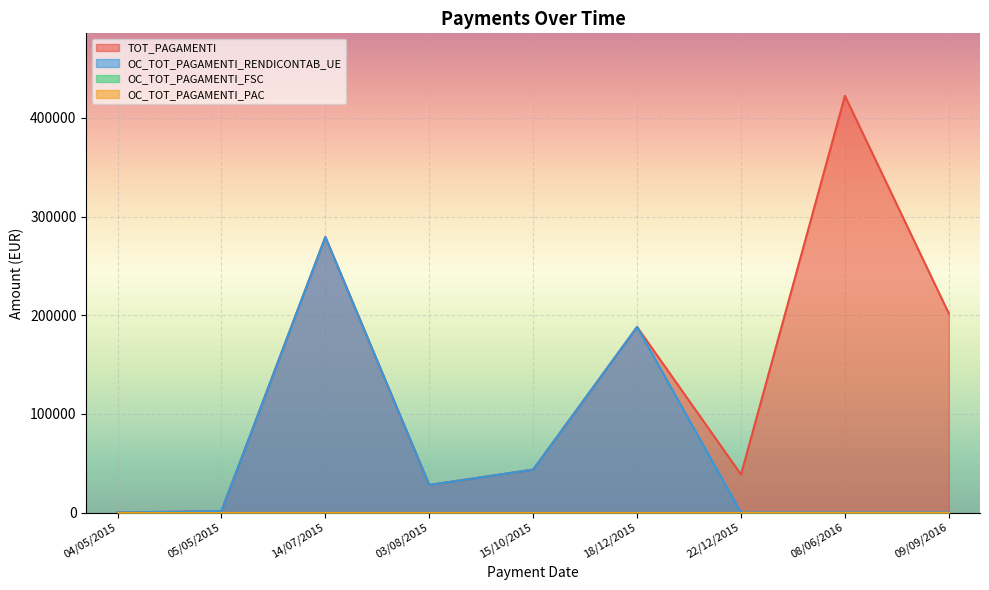

What is the value of the TOT_PAGAMENTI point at the 7th from the left?

38540.2